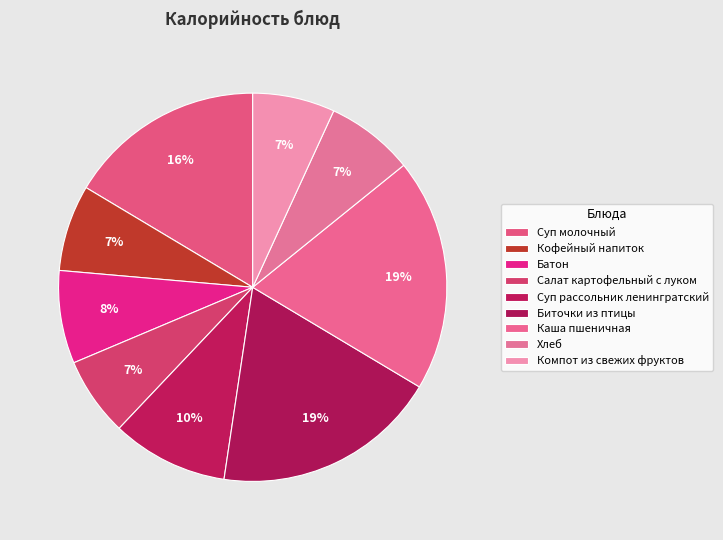

Which category has the smallest portion of the pie?

Салат картофельный с луком